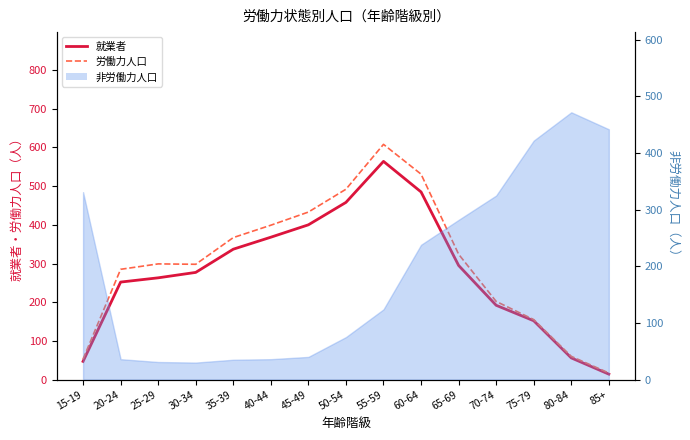

Where is the first local maximum for 労働力人口?

25-29